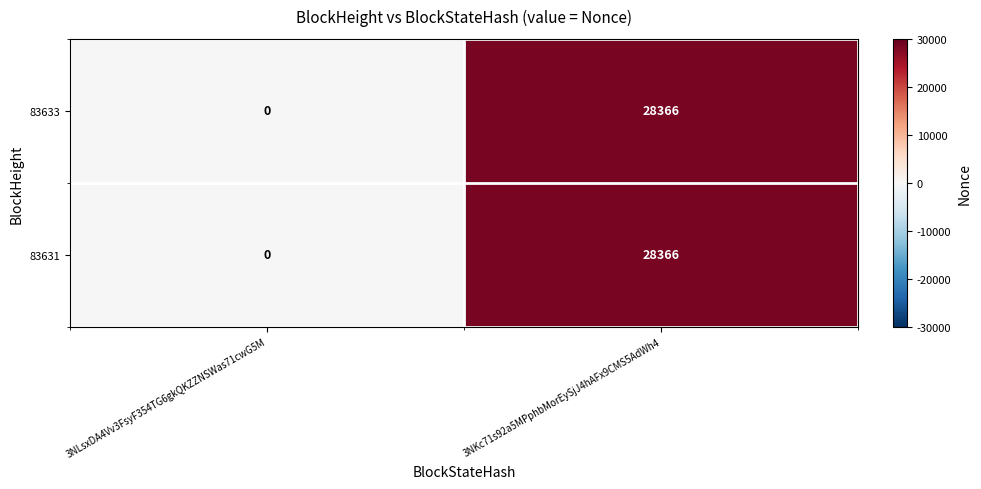

How many series are shown in this chart?

2